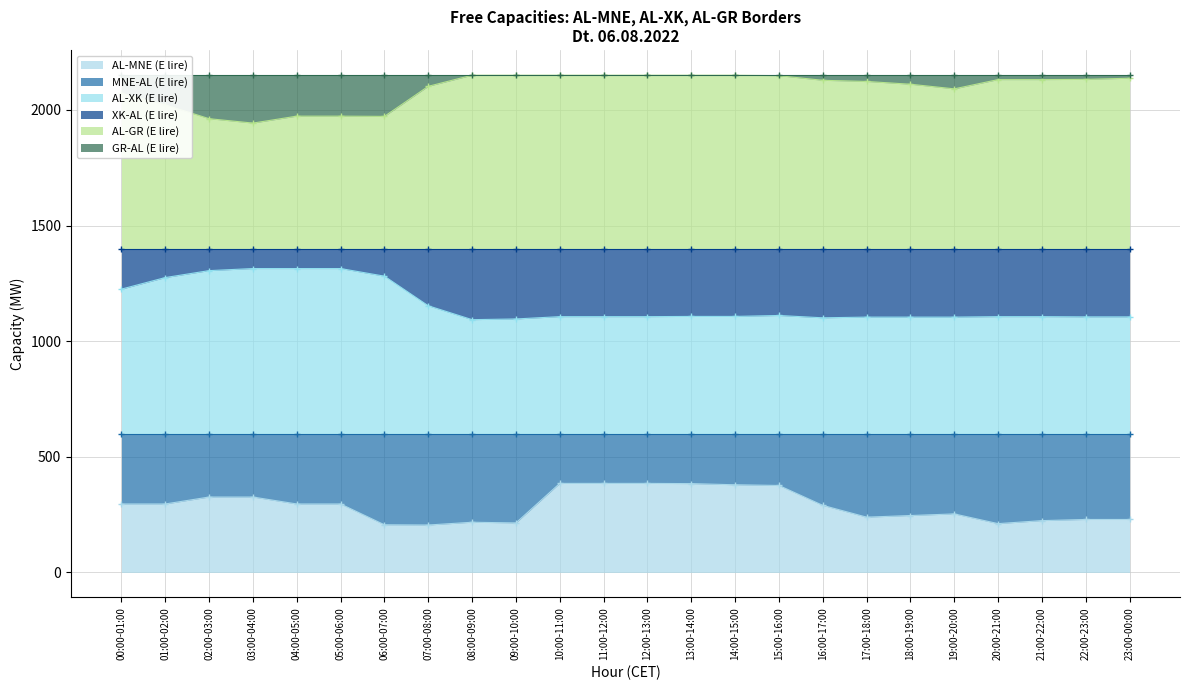

How many values in the AL-XK (E lire) series are below 1106?

8